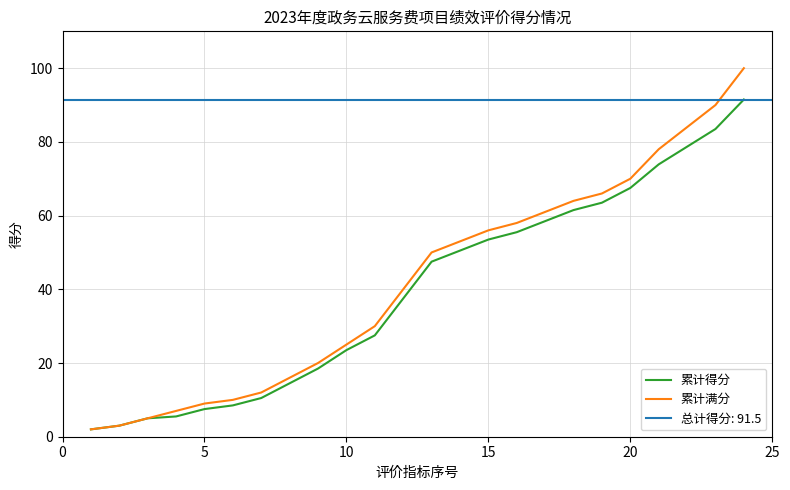

What is the maximum value for 累计满分?

100.0